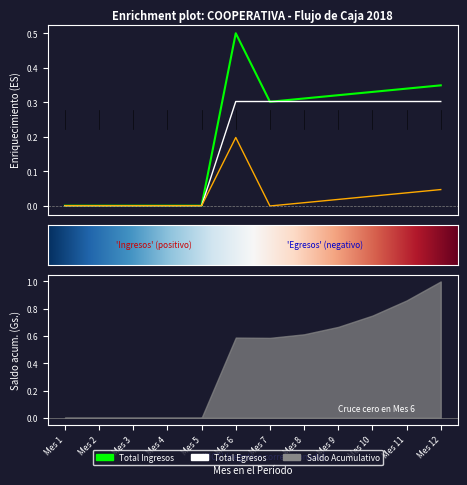

How many interior local valleys does the Total de Ingresos series have?

1